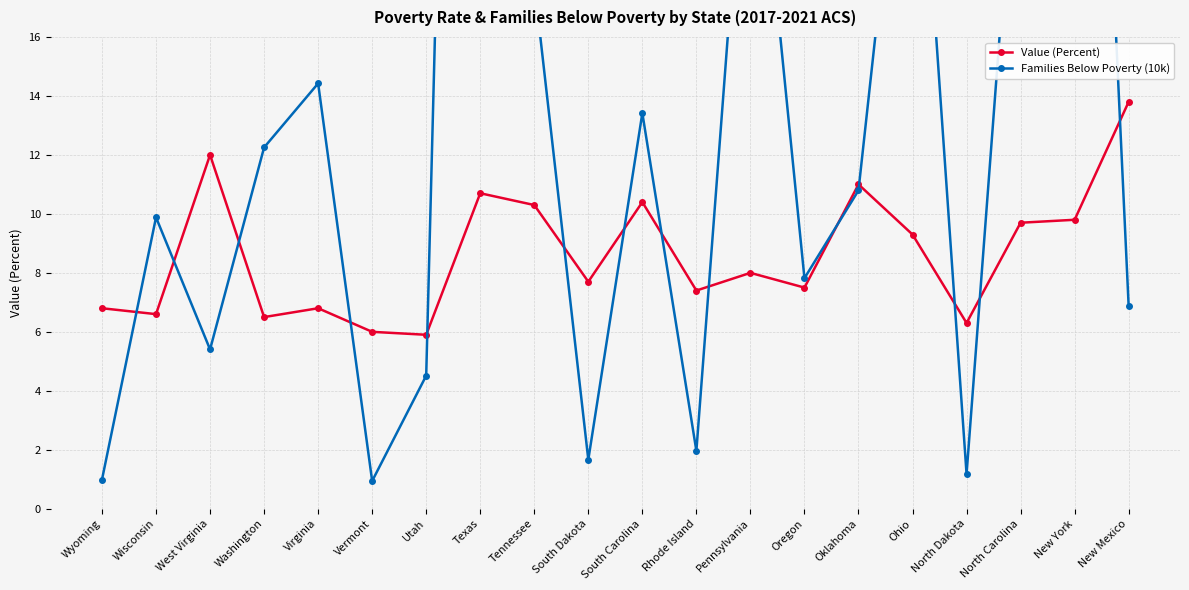

True or false: Families Below Poverty (10k) and Value (Percent) cross at least once.

True